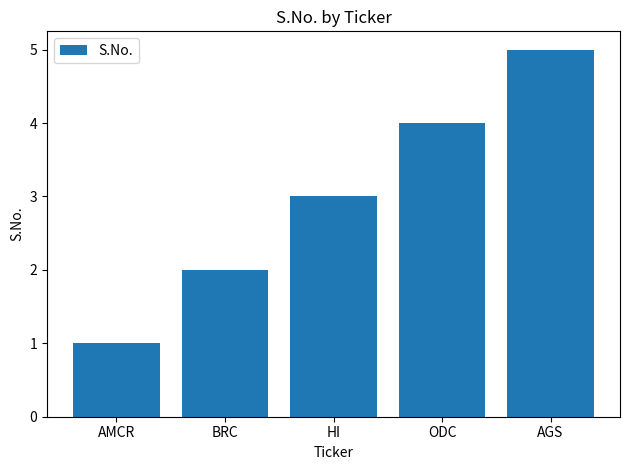

What is the sum of all values?

15